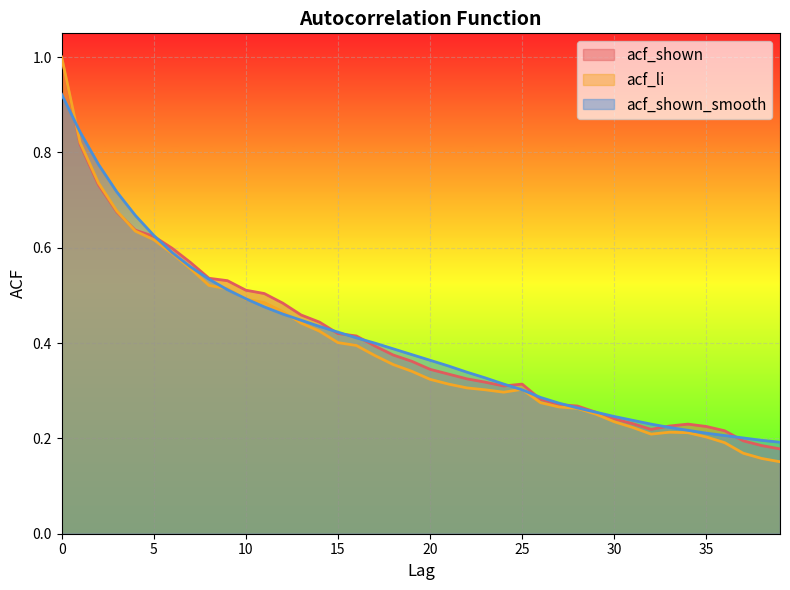

Reading right to left, extract all data points from this chart.

acf_shown: 0.2	0.2	0.2	0.2	0.2	0.2	0.2	0.2	0.2	0.2	0.3	0.3	0.3	0.3	0.3	0.3	0.3	0.3	0.3	0.3	0.4	0.4	0.4	0.4	0.4	0.4	0.5	0.5	0.5	0.5	0.5	0.5	0.6	0.6	0.6	0.6	0.7	0.7	0.8	1.0
acf_li: 0.2	0.2	0.2	0.2	0.2	0.2	0.2	0.2	0.2	0.2	0.3	0.3	0.3	0.3	0.3	0.3	0.3	0.3	0.3	0.3	0.3	0.4	0.4	0.4	0.4	0.4	0.4	0.5	0.5	0.5	0.5	0.5	0.6	0.6	0.6	0.6	0.7	0.7	0.8	1.0
acf_shown_smooth: 0.2	0.2	0.2	0.2	0.2	0.2	0.2	0.2	0.2	0.2	0.3	0.3	0.3	0.3	0.3	0.3	0.3	0.3	0.4	0.4	0.4	0.4	0.4	0.4	0.4	0.4	0.4	0.5	0.5	0.5	0.5	0.5	0.6	0.6	0.6	0.7	0.7	0.8	0.8	0.9